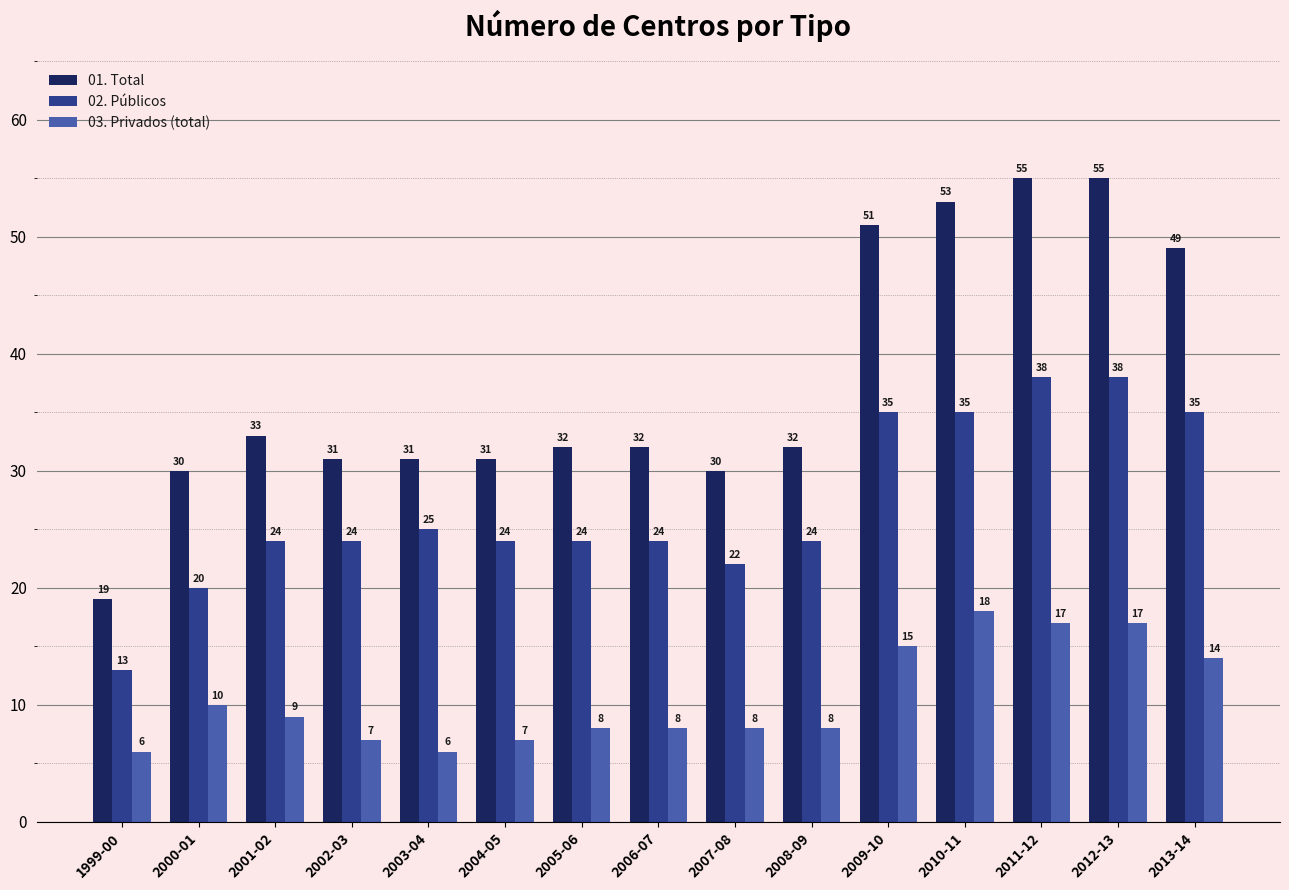

Does the chart contain any negative values?

No